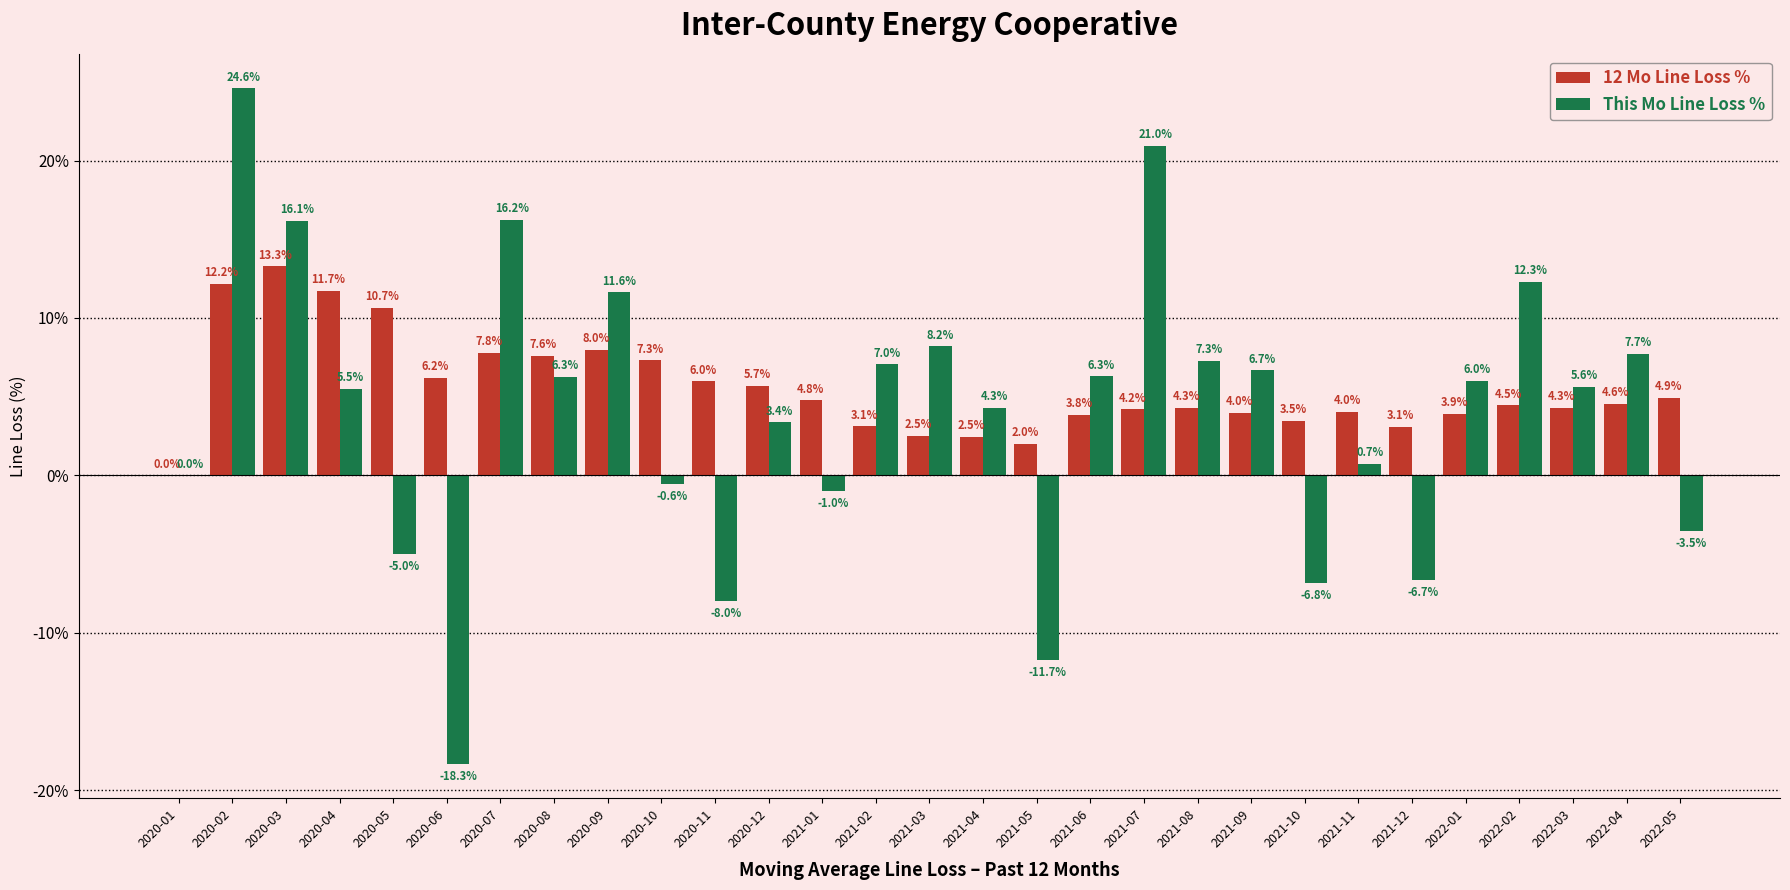

Which series has the widest spread of values?

This Mo Line Loss %